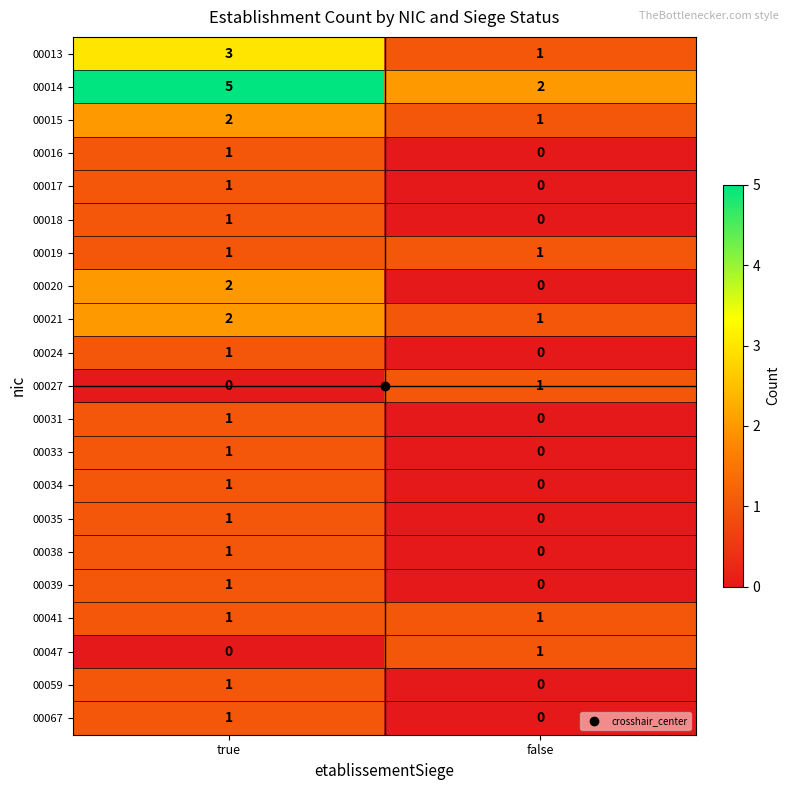

What is the spread (max minus min) of values at false?

2